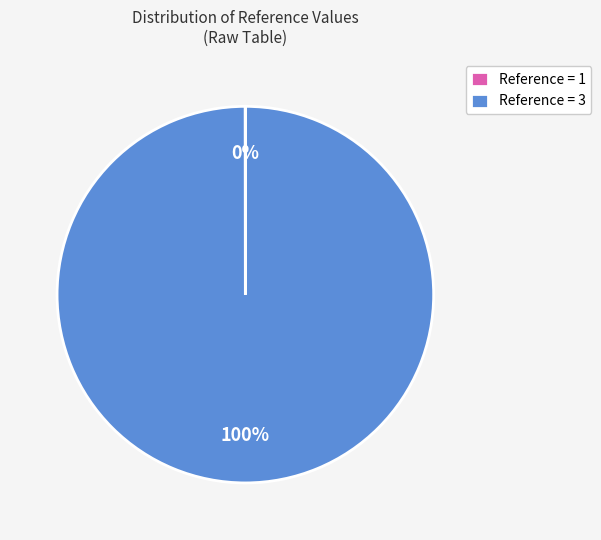

To the nearest percent, what is the average slice percentage?

50%